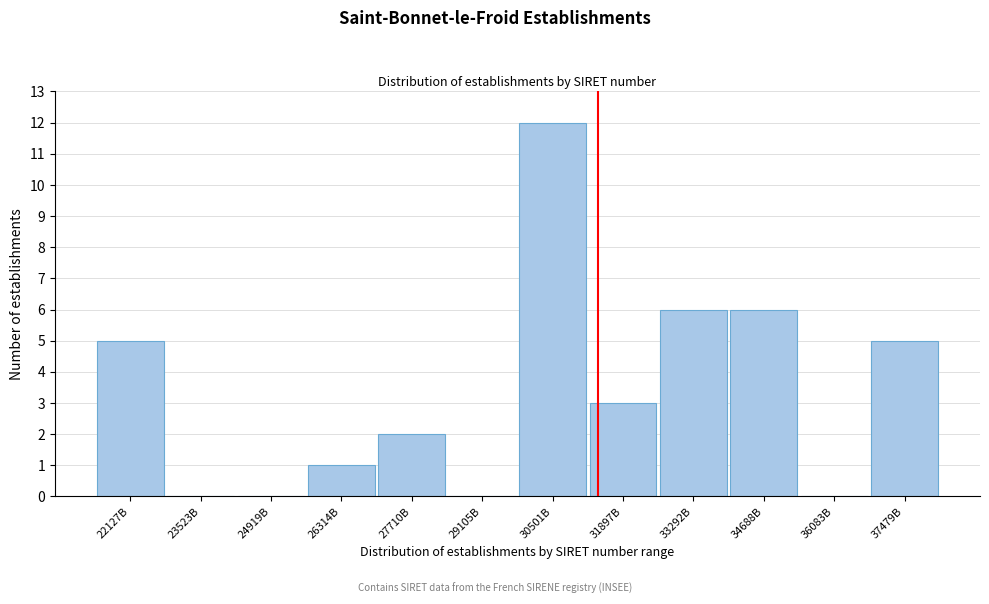

Reading left to right, transcribe all the data shown in this chart.

22127B=5	23523B=0	24919B=0	26314B=1	27710B=2	29105B=0	30501B=12	31897B=3	33292B=6	34688B=6	36083B=0	37479B=5